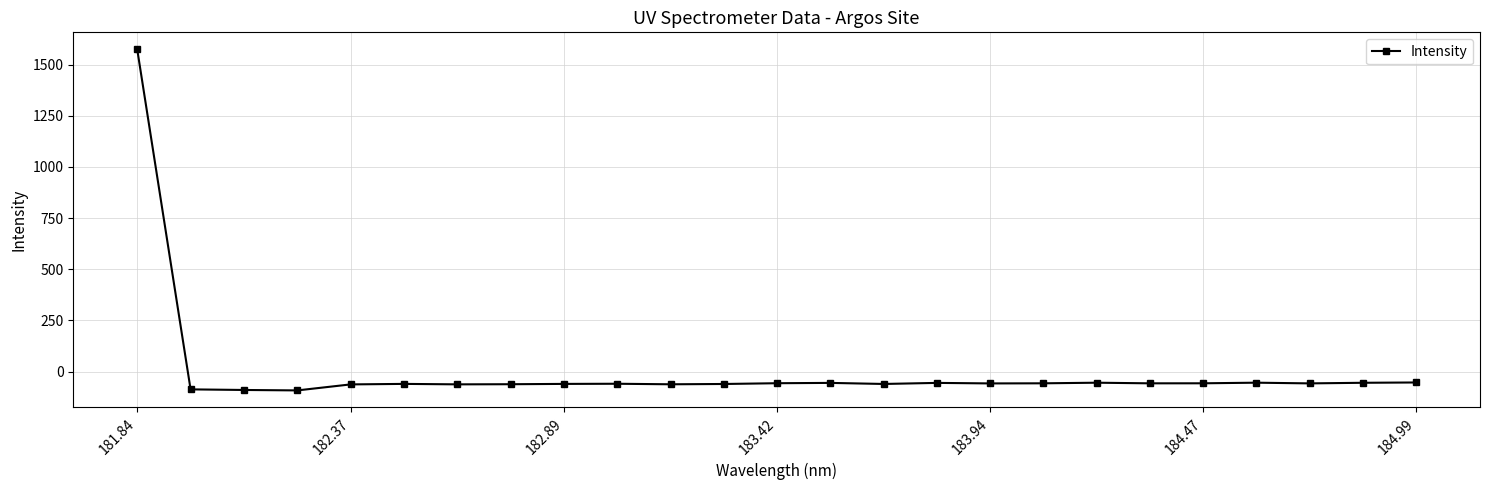

What is the difference between the maximum and minimum values?

1665.8